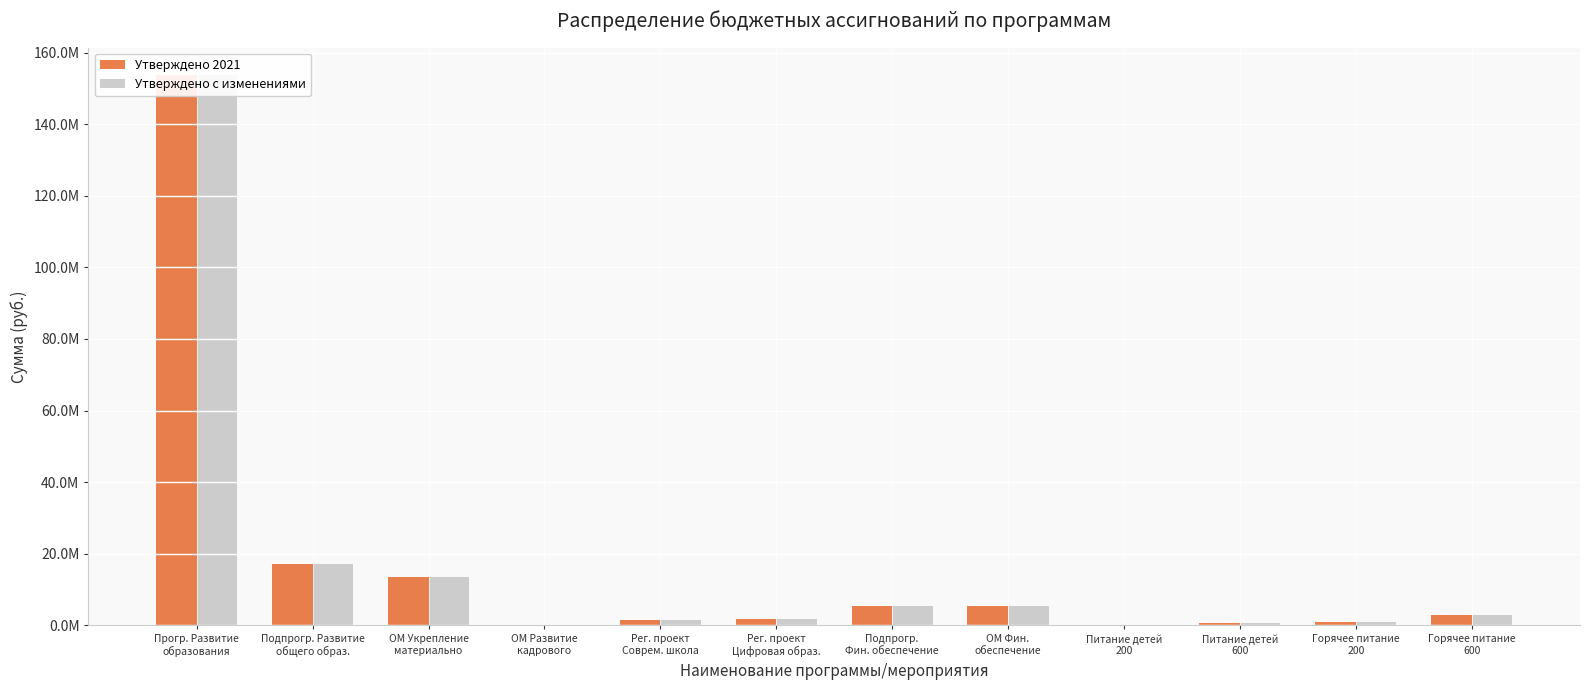

Between ОМ Укрепление
материально and Прогр. Развитие
образования, which is larger?

Прогр. Развитие
образования